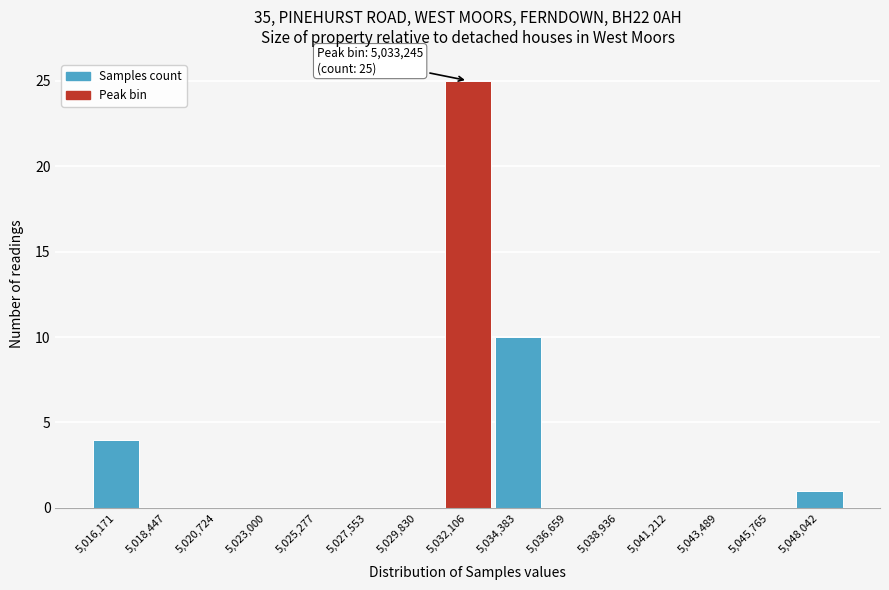

Reading right to left, extract all data points from this chart.

5,048,042=1	5,045,765=0	5,043,489=0	5,041,212=0	5,038,936=0	5,036,659=0	5,034,383=10	5,032,106=25	5,029,830=0	5,027,553=0	5,025,277=0	5,023,000=0	5,020,724=0	5,018,447=0	5,016,171=4